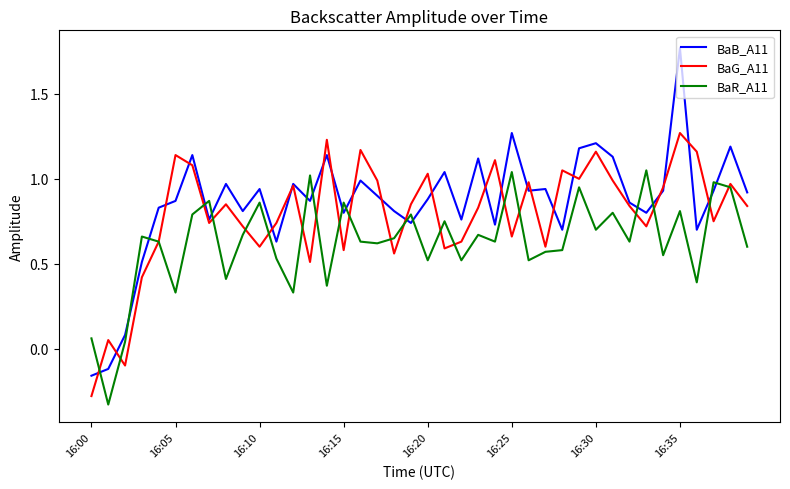

How many times do BaB_A11 and BaR_A11 cross each other?

15